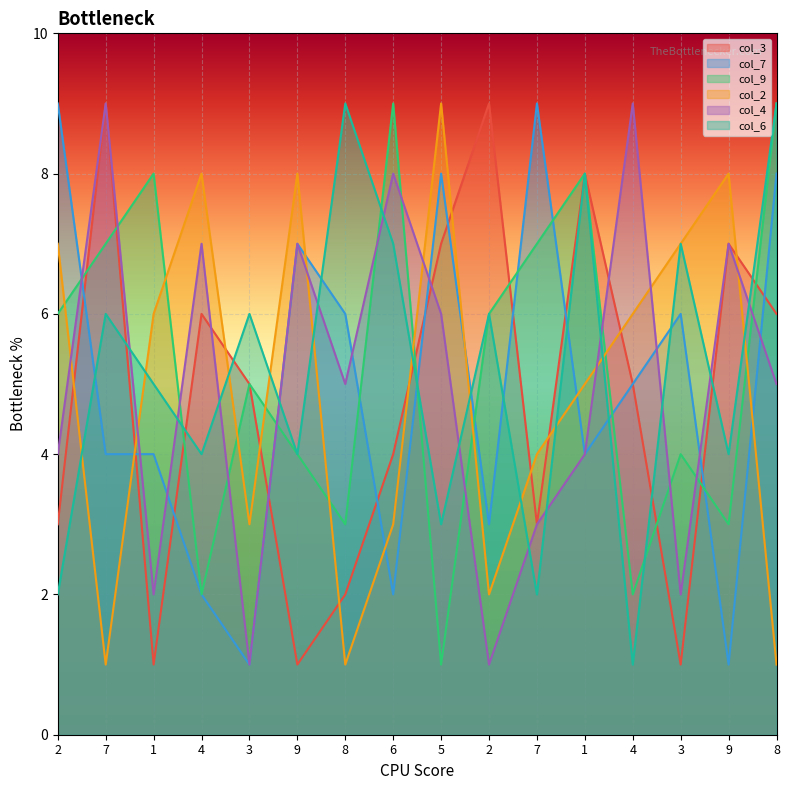

What is the label of the 6th point from the right?

7